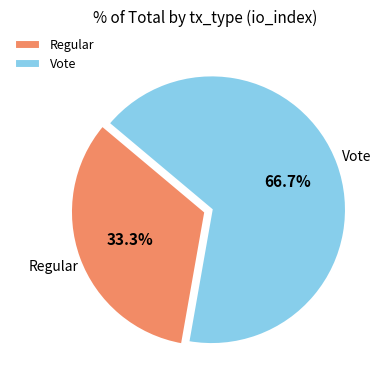

Does any single category account for the majority?

Yes